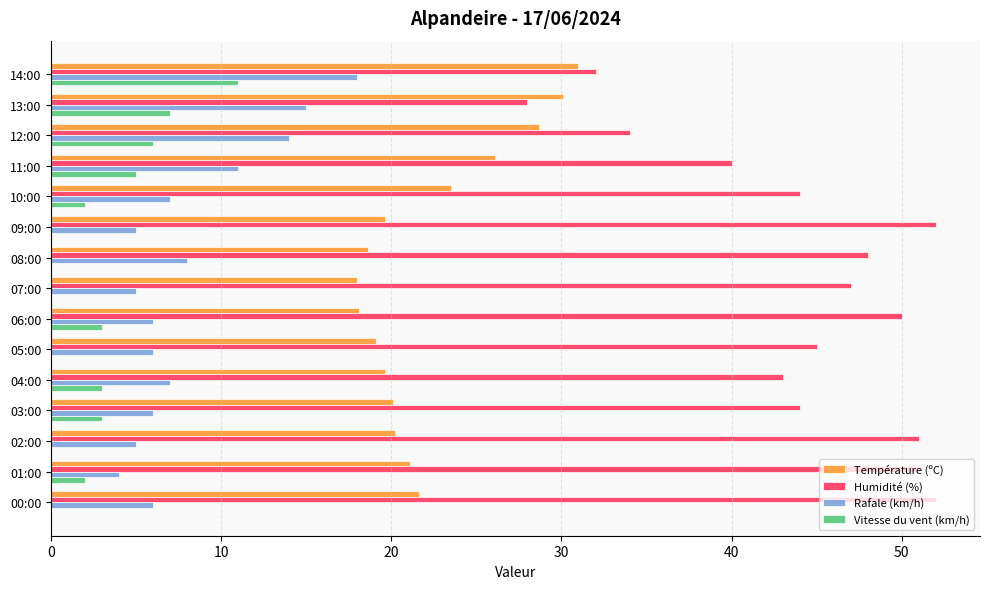

The Humidité (%) series shows 50.0 at 06:00. True or false?

True